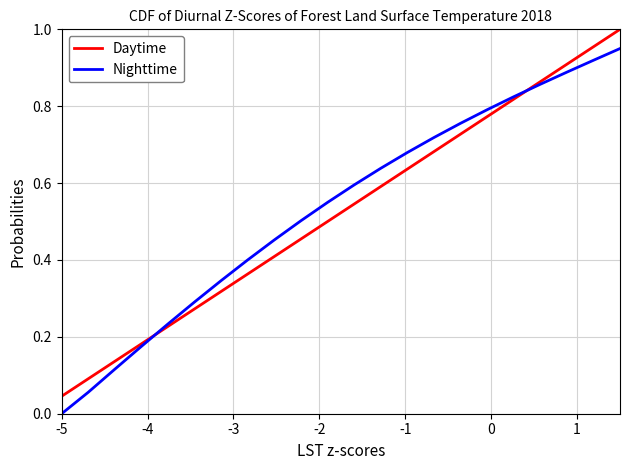

How many values in the Nighttime series exceed 0?

21